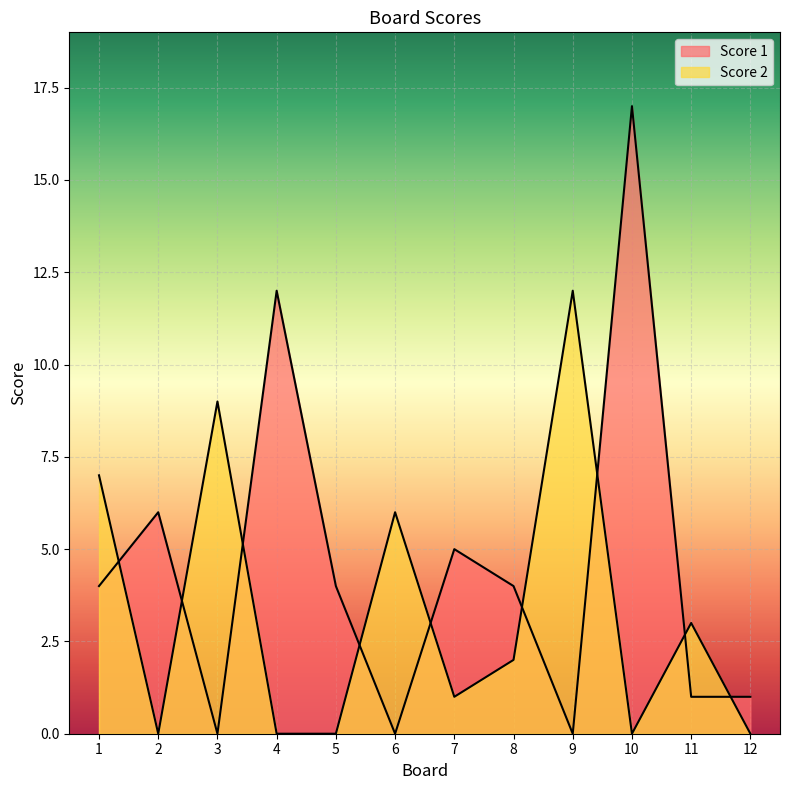

Rank the series by their average value, from lowest to highest.

Score 2, Score 1